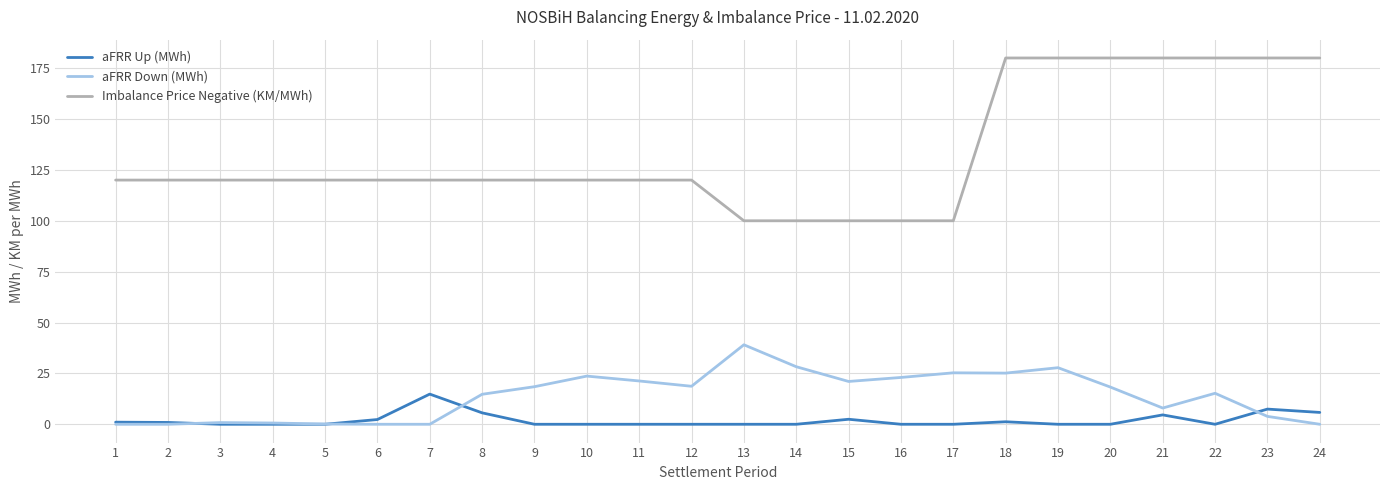

Which series has the widest spread of values?

Imbalance Price Negative (KM/MWh)